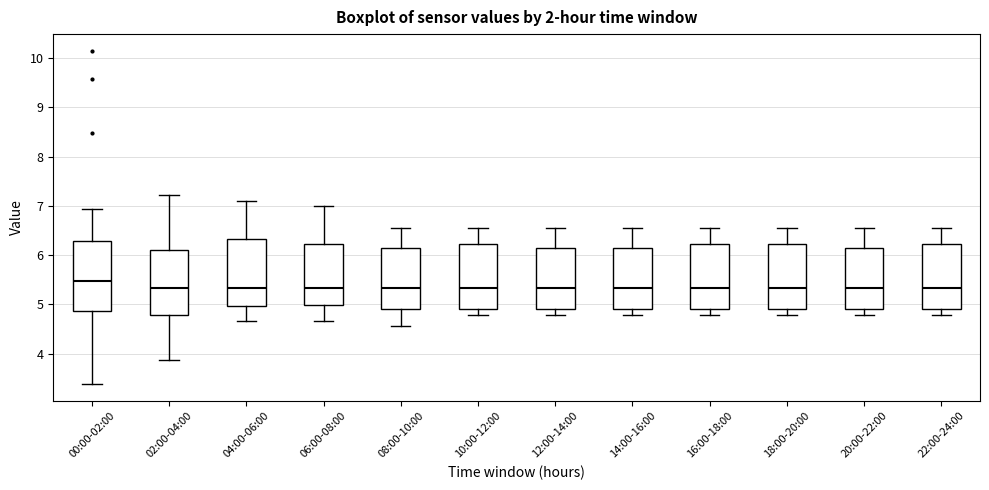

Reading left to right, transcribe this box plot: for each box, give where its median line is, the range the box spans, and where its two whiskers end, as read against the y-axis. The values are not printed on the chart, so give them approximately, as read against the axis.

00:00-02:00: median 5.5, box 4.9 to 6.3, whiskers 3.4 to 6.9
02:00-04:00: median 5.3, box 4.8 to 6.1, whiskers 3.9 to 7.2
04:00-06:00: median 5.3, box 5.0 to 6.3, whiskers 4.7 to 7.1
06:00-08:00: median 5.3, box 5.0 to 6.2, whiskers 4.7 to 7.0
08:00-10:00: median 5.3, box 4.9 to 6.1, whiskers 4.6 to 6.6
10:00-12:00: median 5.3, box 4.9 to 6.2, whiskers 4.8 to 6.6
12:00-14:00: median 5.3, box 4.9 to 6.1, whiskers 4.8 to 6.6
14:00-16:00: median 5.3, box 4.9 to 6.1, whiskers 4.8 to 6.6
16:00-18:00: median 5.3, box 4.9 to 6.2, whiskers 4.8 to 6.6
18:00-20:00: median 5.3, box 4.9 to 6.2, whiskers 4.8 to 6.6
20:00-22:00: median 5.3, box 4.9 to 6.1, whiskers 4.8 to 6.6
22:00-24:00: median 5.3, box 4.9 to 6.2, whiskers 4.8 to 6.6